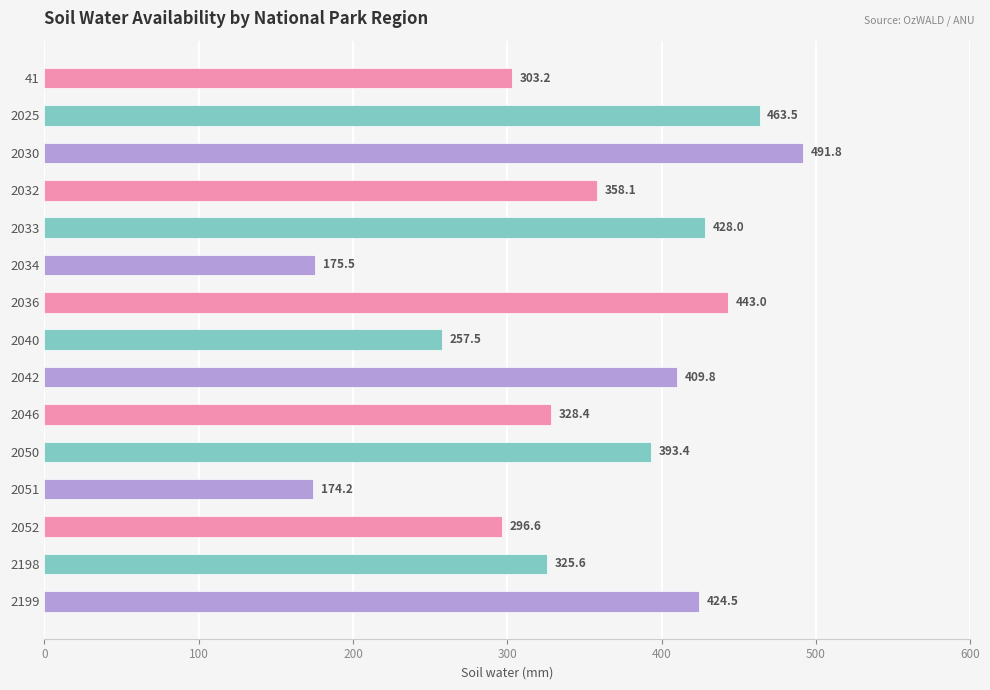

What is the value of the 2nd bar from the top?

463.5